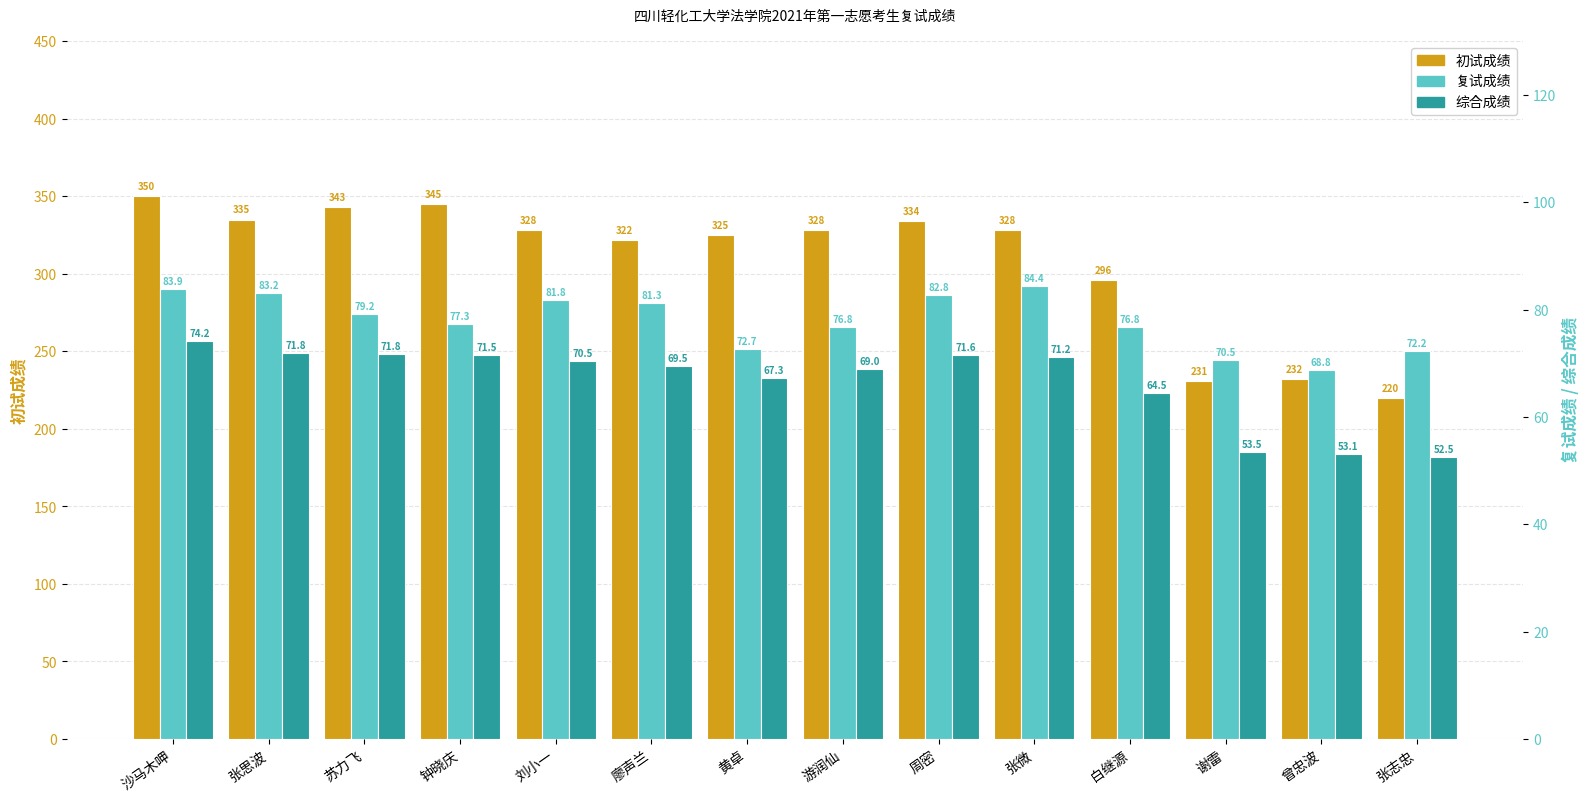

What position from the left is 钟晓庆?

4